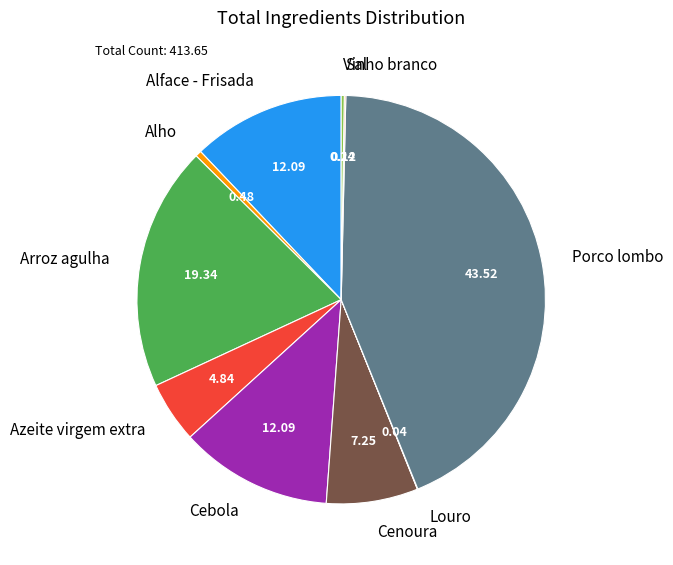

Which has a higher value, Alho or Arroz agulha?

Arroz agulha